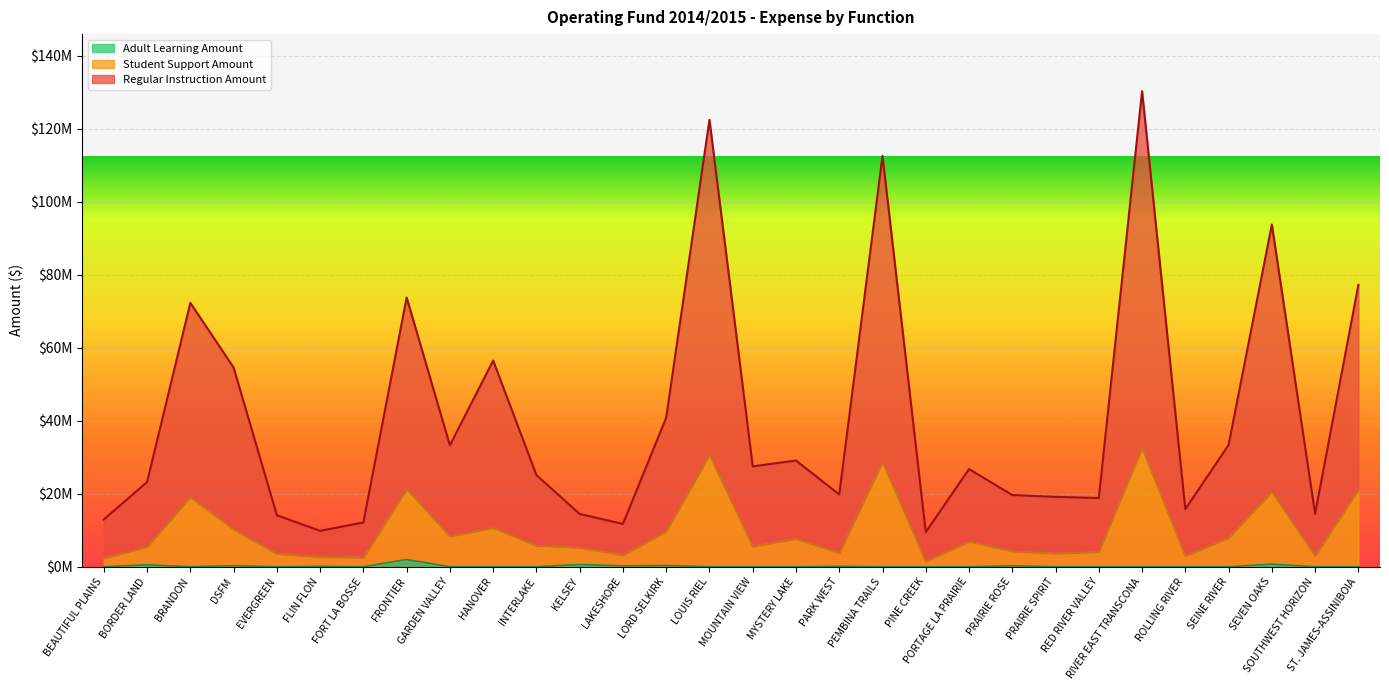

The value of Adult Learning Amount at BORDER LAND is 932668. True or false?

False